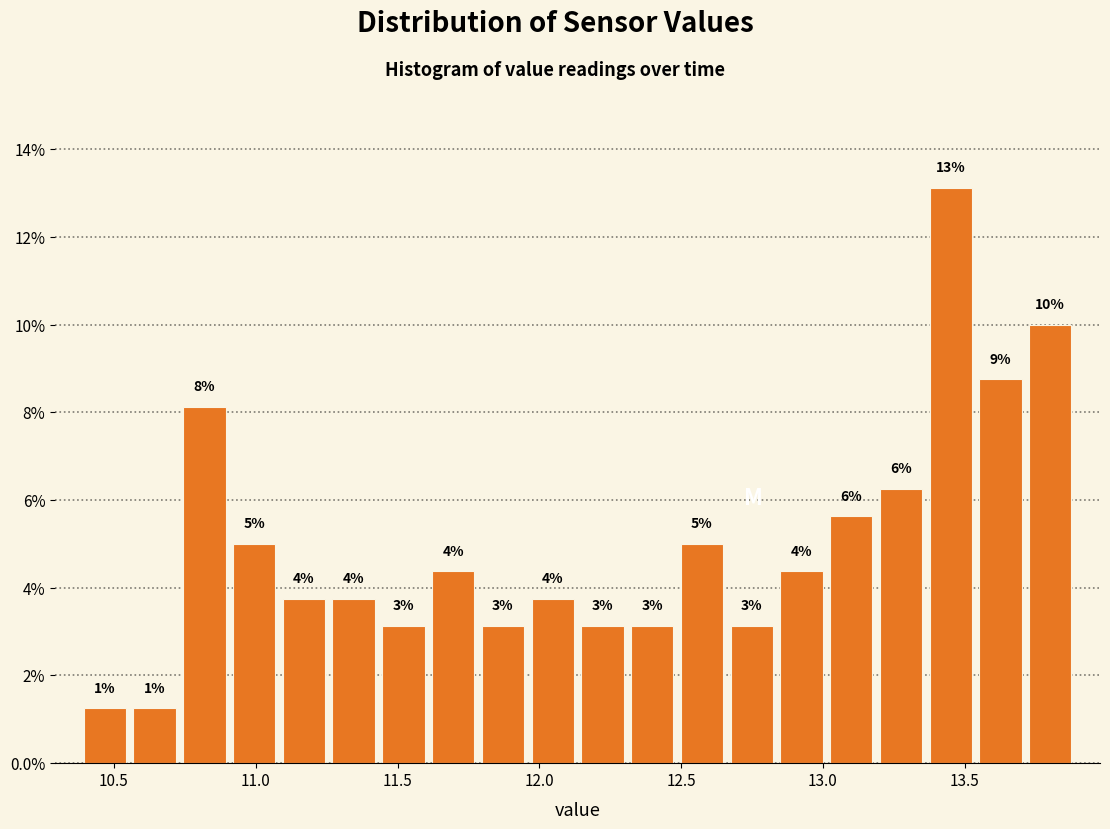

Around what value on the x-axis is the tallest bar? Give the approximate position of its centre, as read against the axis.

13.45